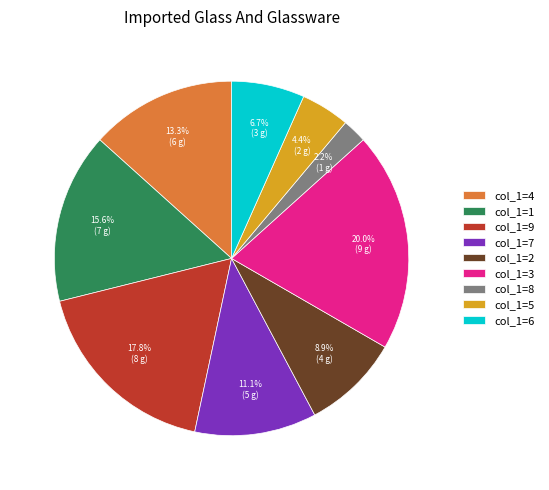

Is there any slice that represents more than half of the pie?

No